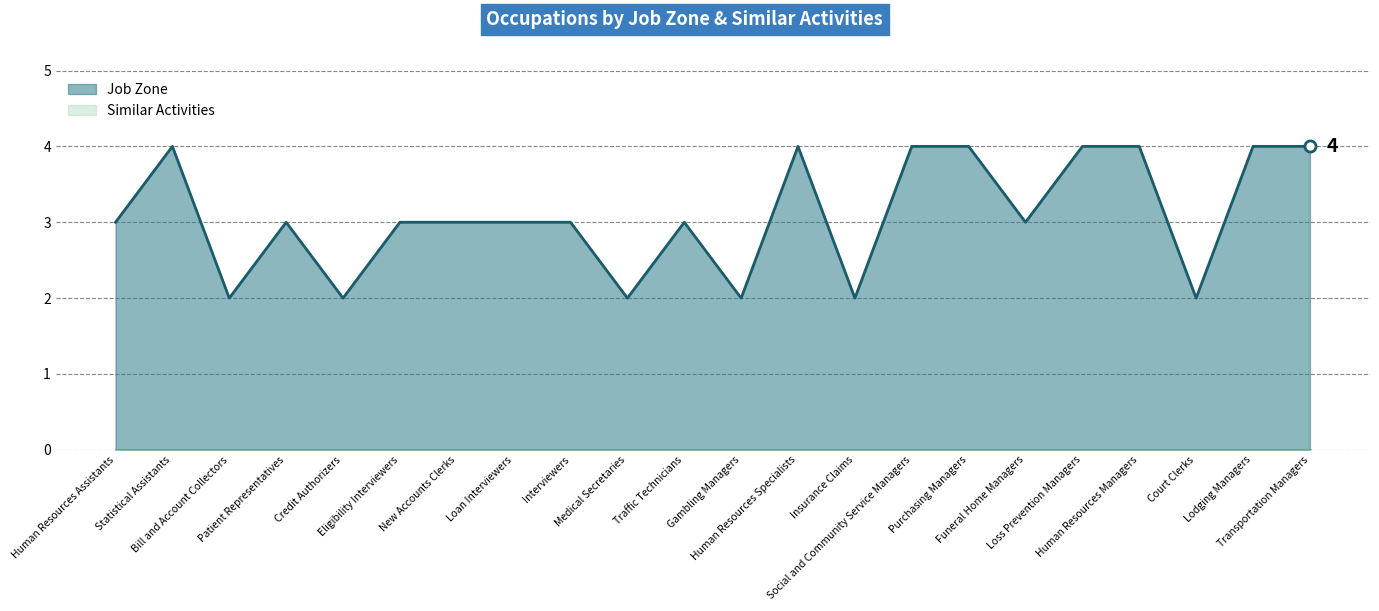

The value at Social and Community Service Managers is 7. True or false?

False